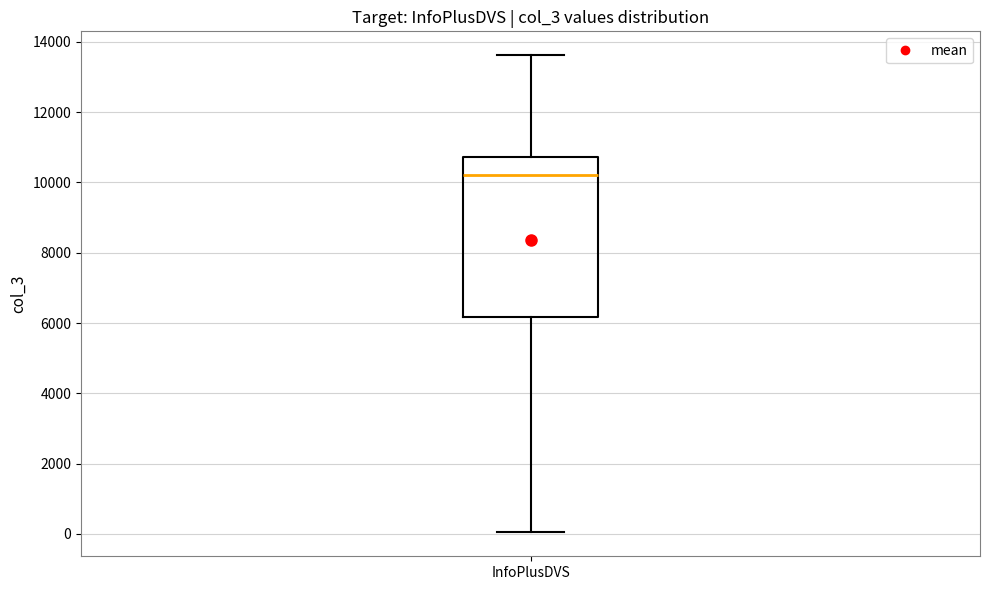

Read this box plot against the y-axis: the position of the median line, the range covered by the box, and the ends of both whiskers. The values are not printed on the chart, so give them approximately, as read against the axis.

median 10200, box 6200 to 10800, whiskers 0 to 13600